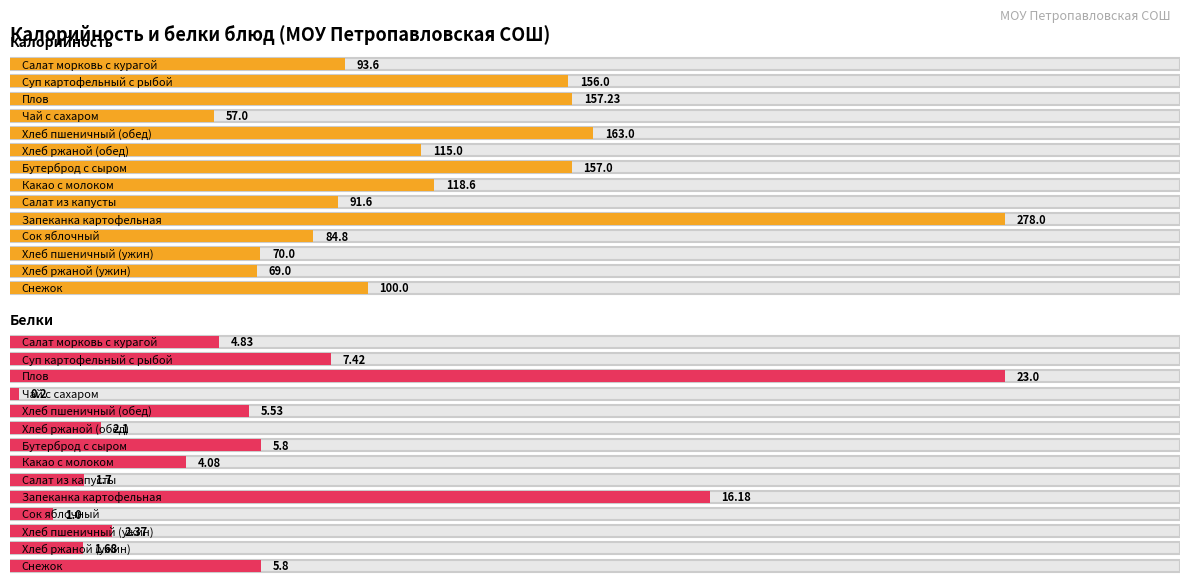

What is the difference between the second highest and second lowest values in the Калорийность series?

94.0